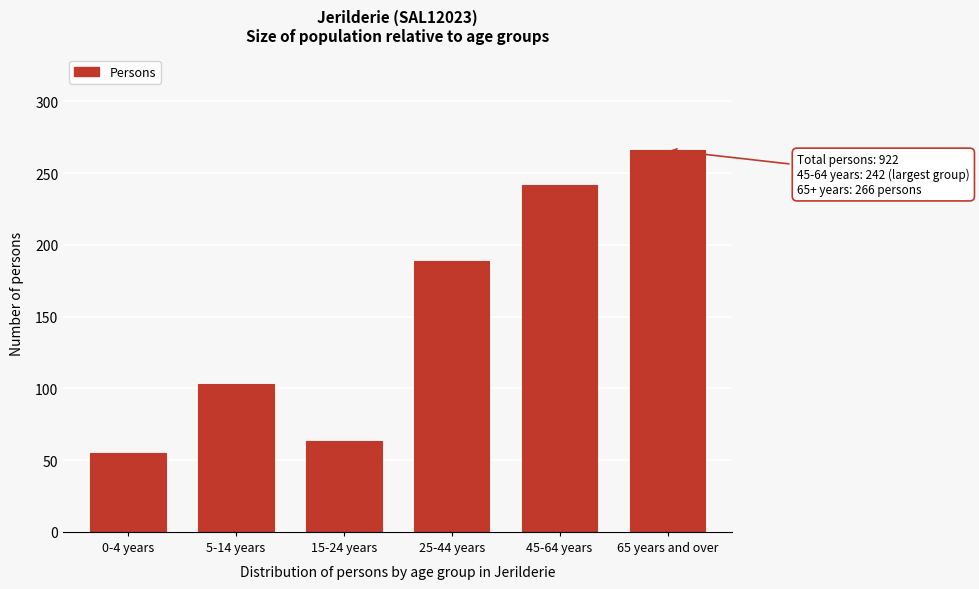

Reading right to left, what are all the values shown in this chart?

266	242	189	63	103	55